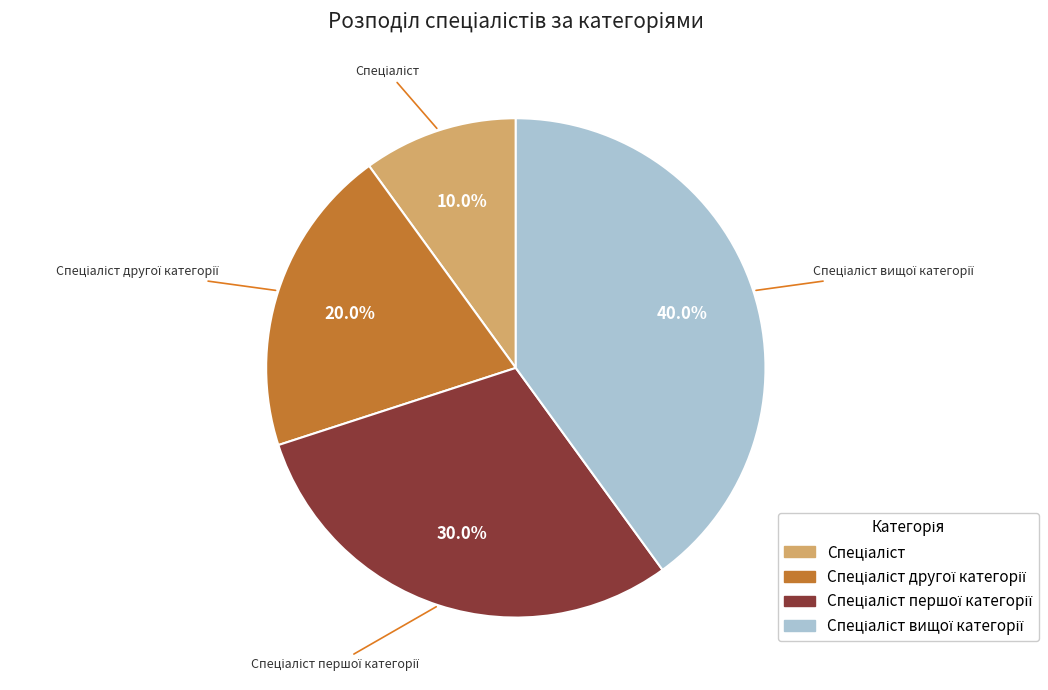

Does any single category account for the majority?

No